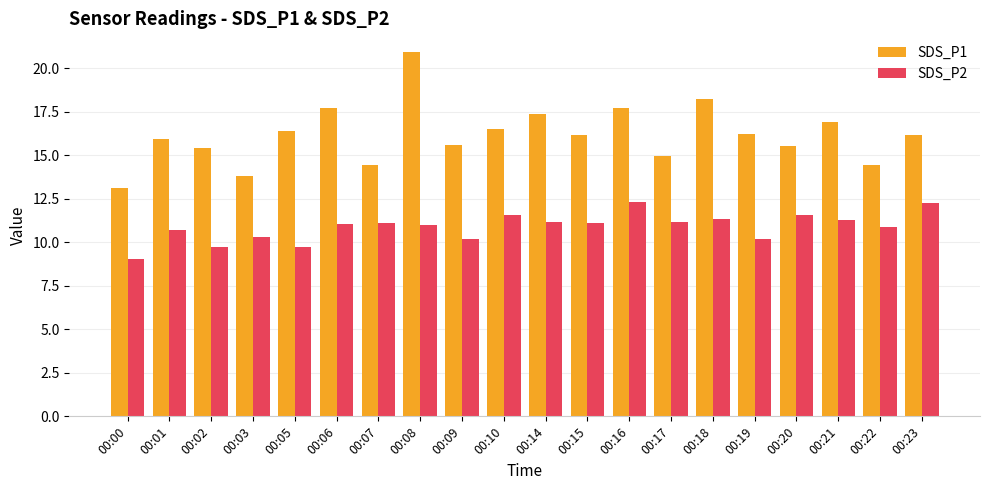

What are all the series names shown in the legend?

SDS_P1, SDS_P2